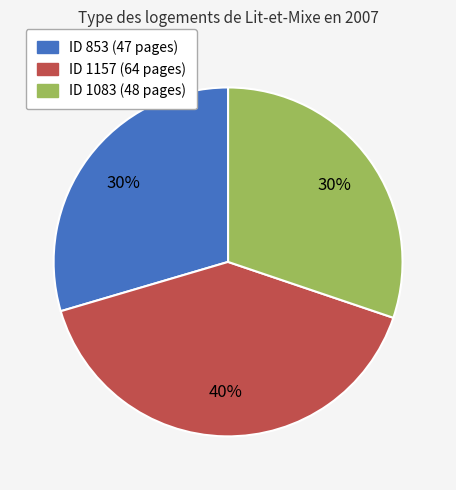

To the nearest percent, what is the average slice percentage?

33%